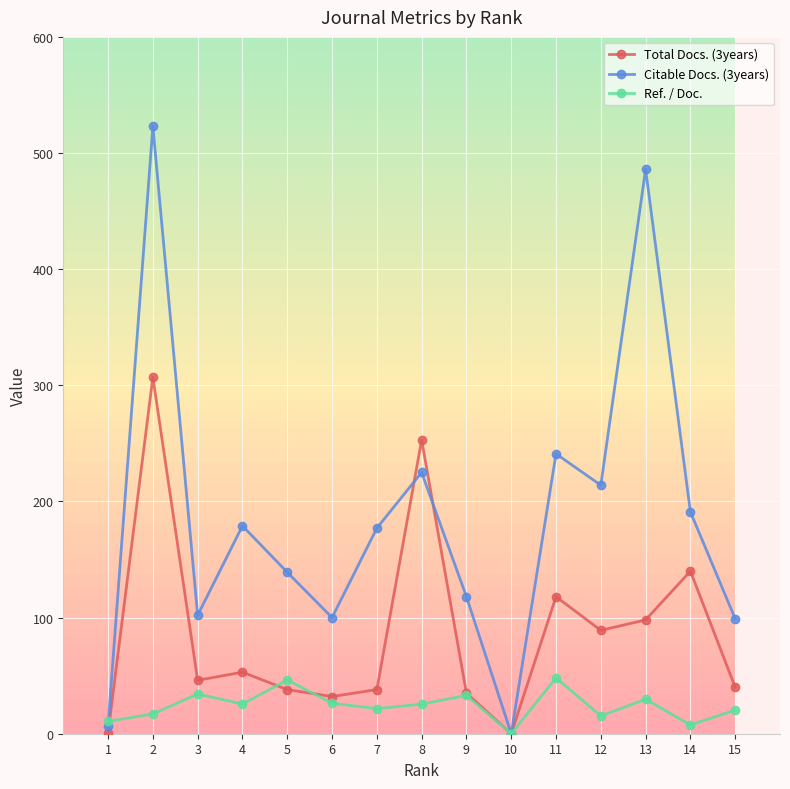

Between which two adjacent categories do Ref. / Doc. and Total Docs. (3years) first intersect?

1 and 2